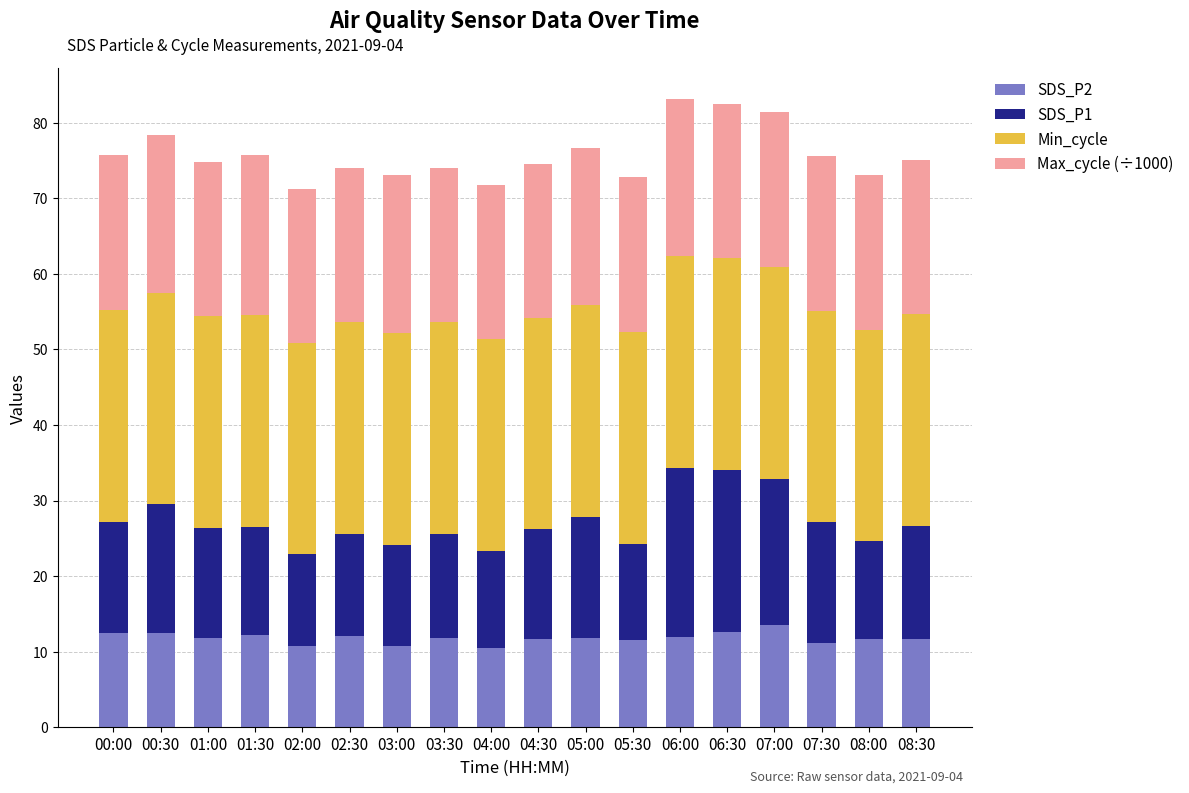

What is the total value across all series at 03:00?

73.0